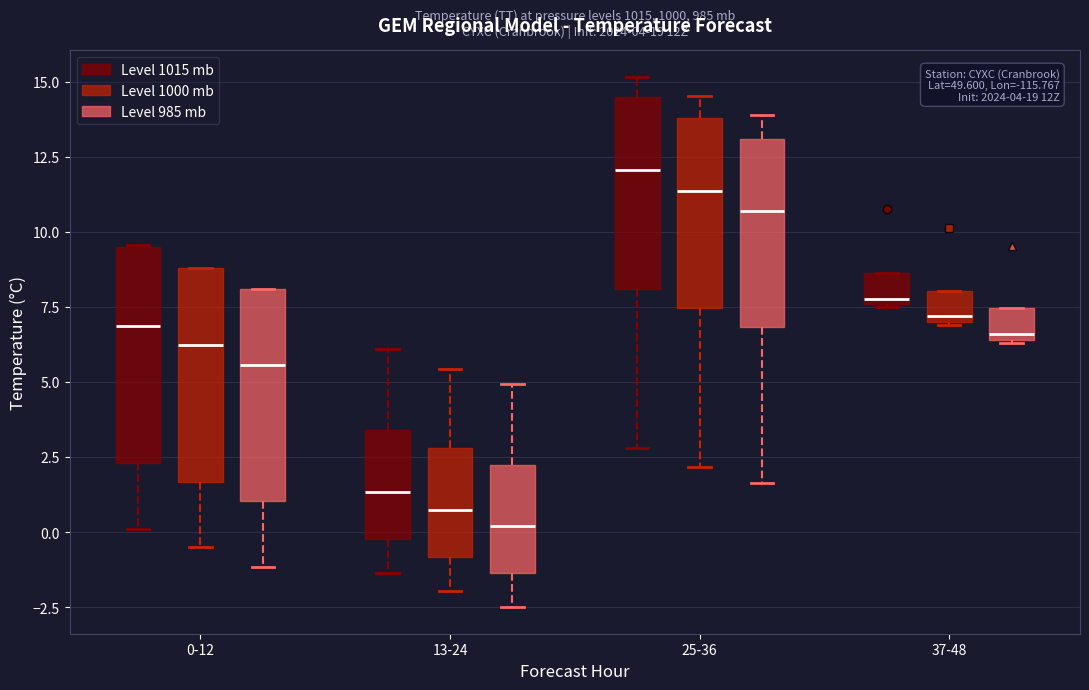

Which box has the highest median line?

25-36 (Level 1015 mb)